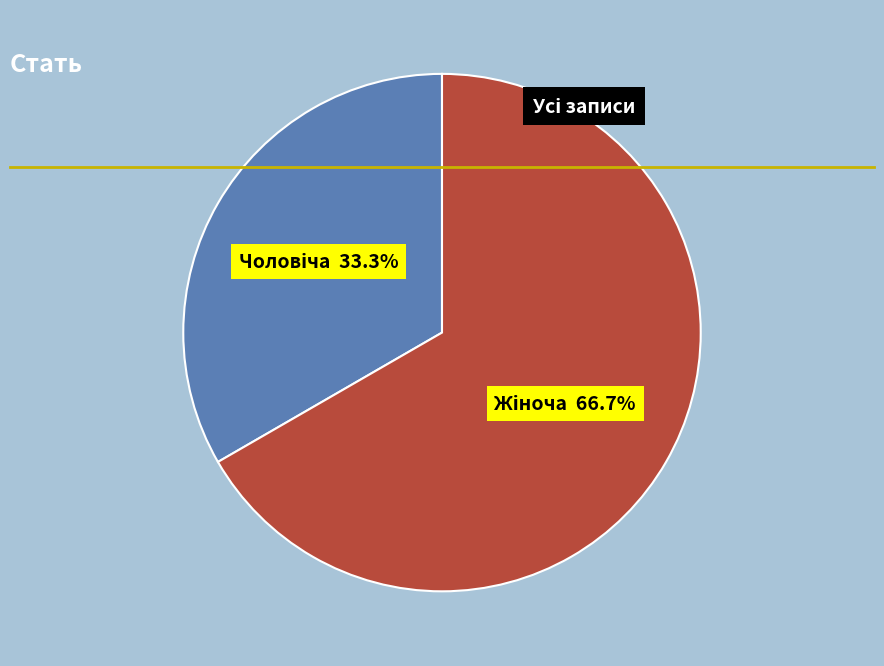

Is there a majority slice in this chart?

Yes